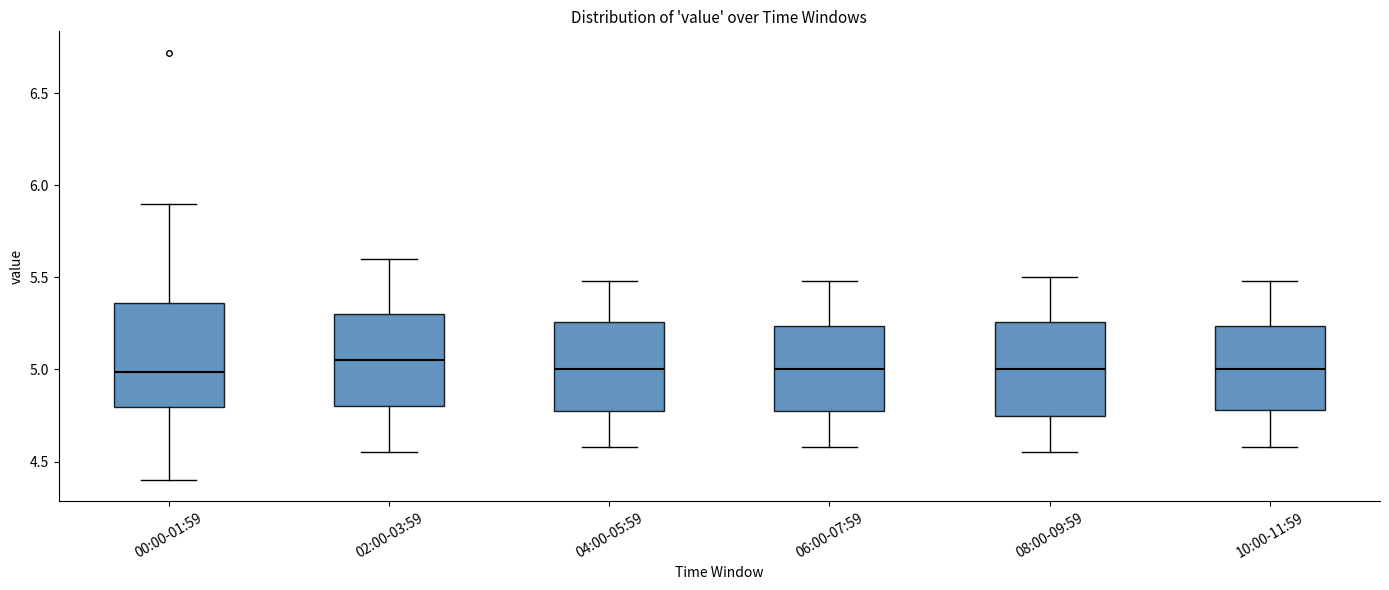

Reading left to right, transcribe this box plot: for each box, give where its median line is, the range the box spans, and where its two whiskers end, as read against the y-axis. The values are not printed on the chart, so give them approximately, as read against the axis.

00:00-01:59: median 5.00, box 4.80 to 5.35, whiskers 4.40 to 5.90
02:00-03:59: median 5.05, box 4.80 to 5.30, whiskers 4.55 to 5.60
04:00-05:59: median 5.00, box 4.75 to 5.25, whiskers 4.60 to 5.50
06:00-07:59: median 5.00, box 4.75 to 5.25, whiskers 4.60 to 5.50
08:00-09:59: median 5.00, box 4.75 to 5.25, whiskers 4.55 to 5.50
10:00-11:59: median 5.00, box 4.80 to 5.25, whiskers 4.60 to 5.50